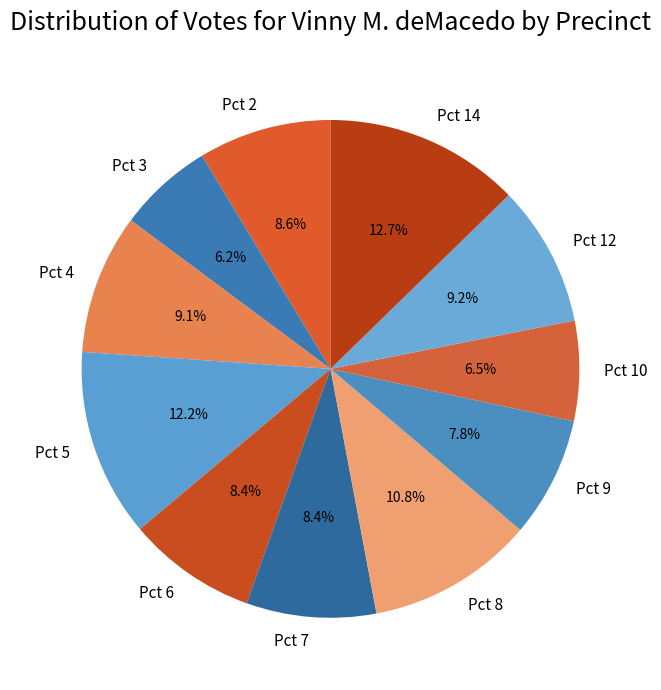

How much of the chart is everything except Pct 7?

91.6%